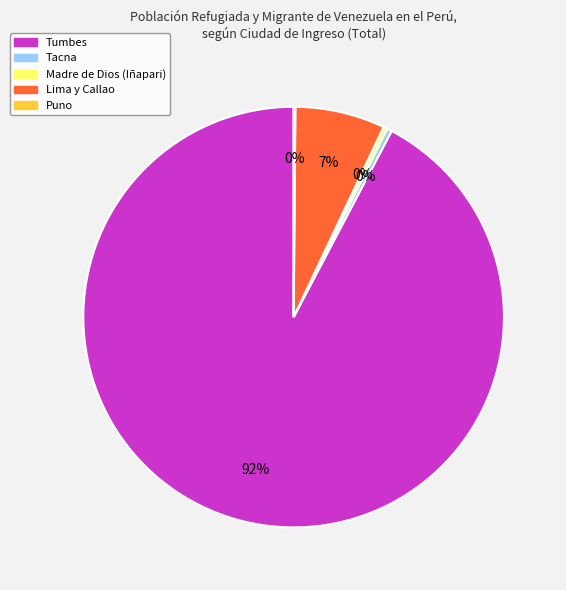

Which slice represents more than half of the pie?

Tumbes